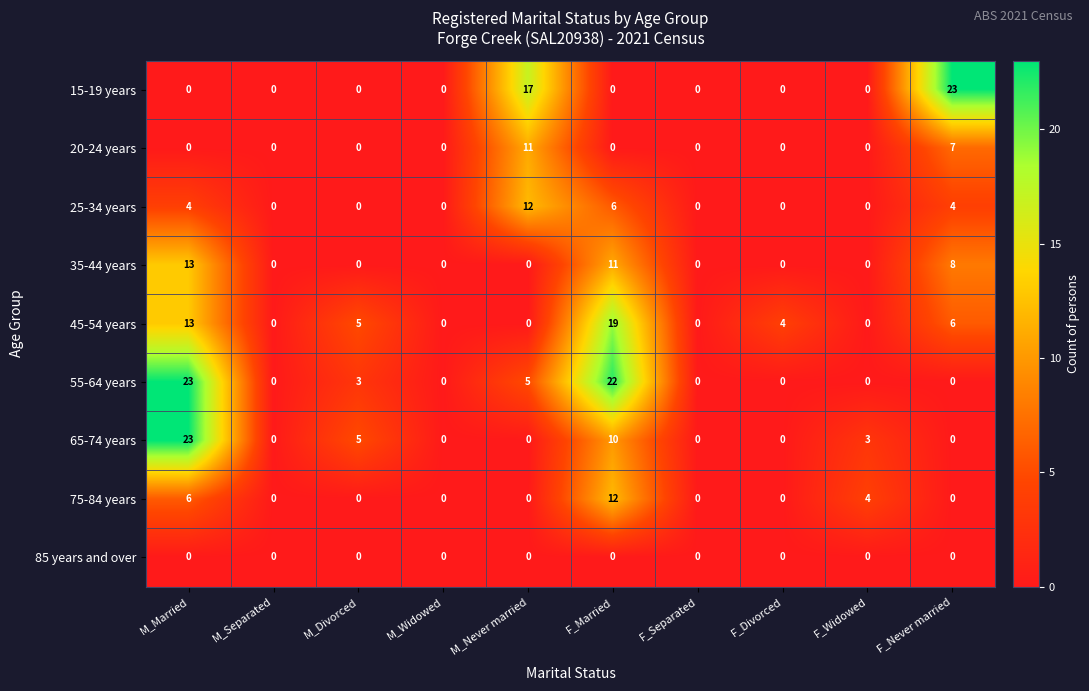

Which category has the highest value in the 45-54 years series?

F_Married